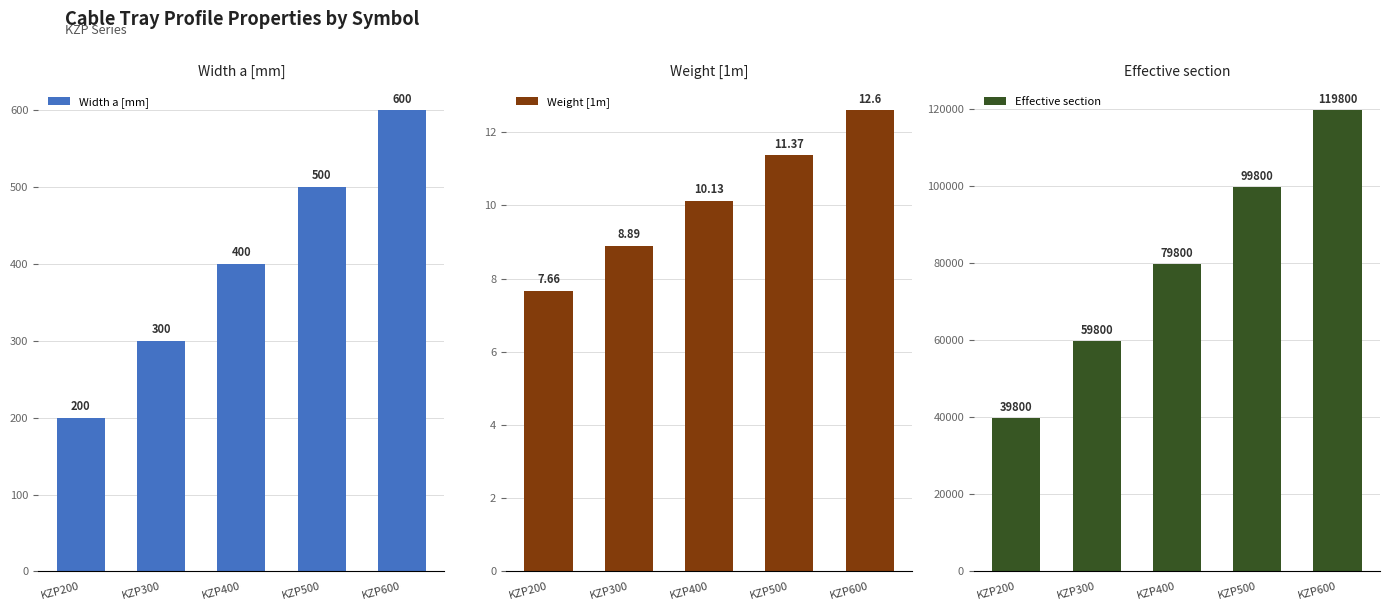

The Effective section series shows 36813.4 at KZP400. True or false?

False